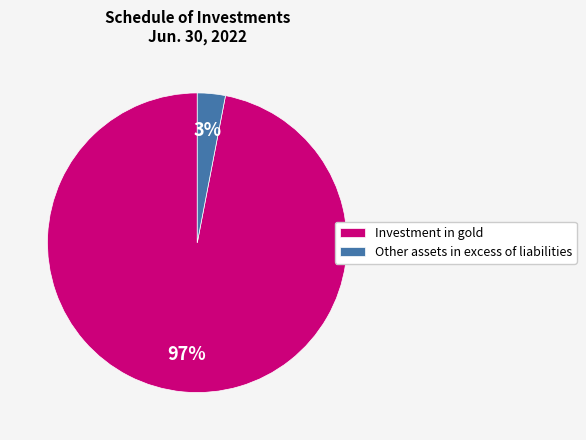

Between Other assets in excess of liabilities and Investment in gold, which is larger?

Investment in gold